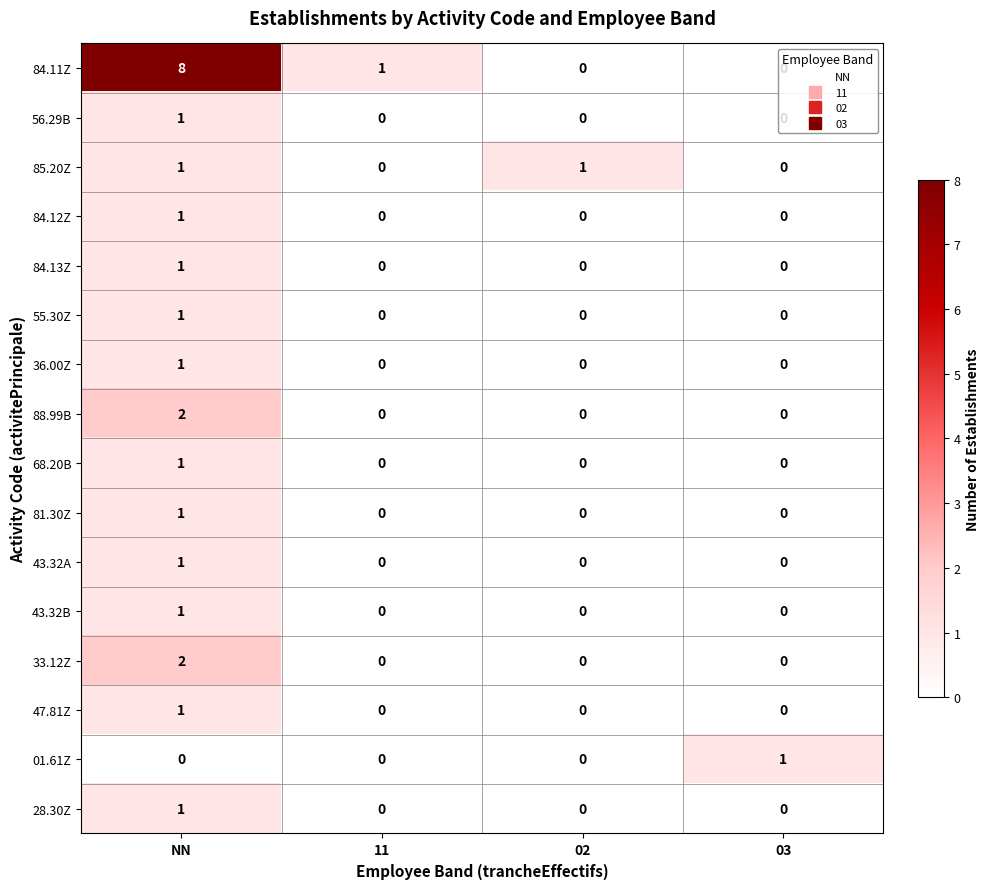

How many values in the 01.61Z series exceed 0?

1